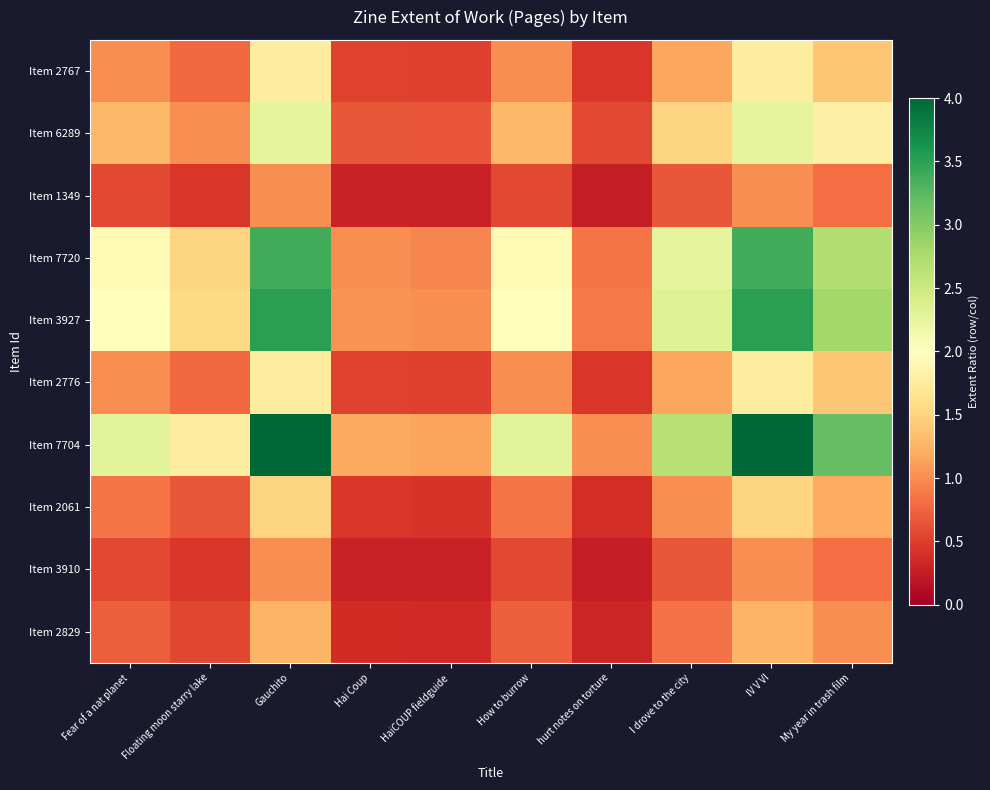

Reading left to right, list all the values displayed in this chart.

Item 2767: Fear of a nat planet=1.0	Floating moon starry lake=0.8	Gauchito=1.8	Hai Coup=0.5	HaiCOUP fieldguide=0.5	How to burrow=1.0	hurt notes on torture=0.4	I drove to the city=1.2	IV V VI=1.8	My year in trash film=1.4
Item 6289: Fear of a nat planet=1.3	Floating moon starry lake=1.0	Gauchito=2.2	Hai Coup=0.7	HaiCOUP fieldguide=0.6	How to burrow=1.3	hurt notes on torture=0.6	I drove to the city=1.5	IV V VI=2.2	My year in trash film=1.8
Item 1349: Fear of a nat planet=0.6	Floating moon starry lake=0.4	Gauchito=1.0	Hai Coup=0.3	HaiCOUP fieldguide=0.3	How to burrow=0.6	hurt notes on torture=0.2	I drove to the city=0.7	IV V VI=1.0	My year in trash film=0.8
Item 7720: Fear of a nat planet=1.9	Floating moon starry lake=1.5	Gauchito=3.4	Hai Coup=1.0	HaiCOUP fieldguide=1.0	How to burrow=1.9	hurt notes on torture=0.8	I drove to the city=2.2	IV V VI=3.4	My year in trash film=2.7
Item 3927: Fear of a nat planet=2.0	Floating moon starry lake=1.6	Gauchito=3.5	Hai Coup=1.0	HaiCOUP fieldguide=1.0	How to burrow=2.0	hurt notes on torture=0.9	I drove to the city=2.3	IV V VI=3.5	My year in trash film=2.8
Item 2776: Fear of a nat planet=1.0	Floating moon starry lake=0.8	Gauchito=1.8	Hai Coup=0.5	HaiCOUP fieldguide=0.5	How to burrow=1.0	hurt notes on torture=0.4	I drove to the city=1.2	IV V VI=1.8	My year in trash film=1.4
Item 7704: Fear of a nat planet=2.3	Floating moon starry lake=1.8	Gauchito=4.0	Hai Coup=1.2	HaiCOUP fieldguide=1.1	How to burrow=2.3	hurt notes on torture=1.0	I drove to the city=2.7	IV V VI=4.0	My year in trash film=3.2
Item 2061: Fear of a nat planet=0.9	Floating moon starry lake=0.7	Gauchito=1.5	Hai Coup=0.4	HaiCOUP fieldguide=0.4	How to burrow=0.9	hurt notes on torture=0.4	I drove to the city=1.0	IV V VI=1.5	My year in trash film=1.2
Item 3910: Fear of a nat planet=0.6	Floating moon starry lake=0.4	Gauchito=1.0	Hai Coup=0.3	HaiCOUP fieldguide=0.3	How to burrow=0.6	hurt notes on torture=0.2	I drove to the city=0.7	IV V VI=1.0	My year in trash film=0.8
Item 2829: Fear of a nat planet=0.7	Floating moon starry lake=0.6	Gauchito=1.2	Hai Coup=0.4	HaiCOUP fieldguide=0.4	How to burrow=0.7	hurt notes on torture=0.3	I drove to the city=0.8	IV V VI=1.2	My year in trash film=1.0